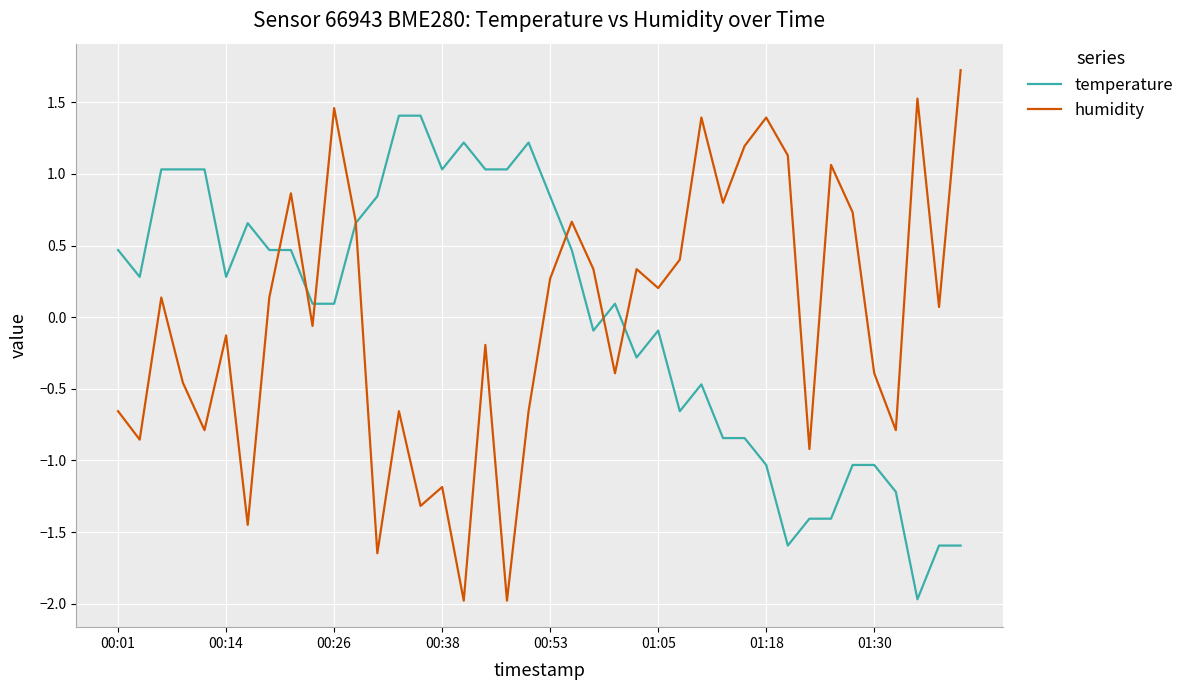

List the series in order of their peak value, highest first.

humidity, temperature